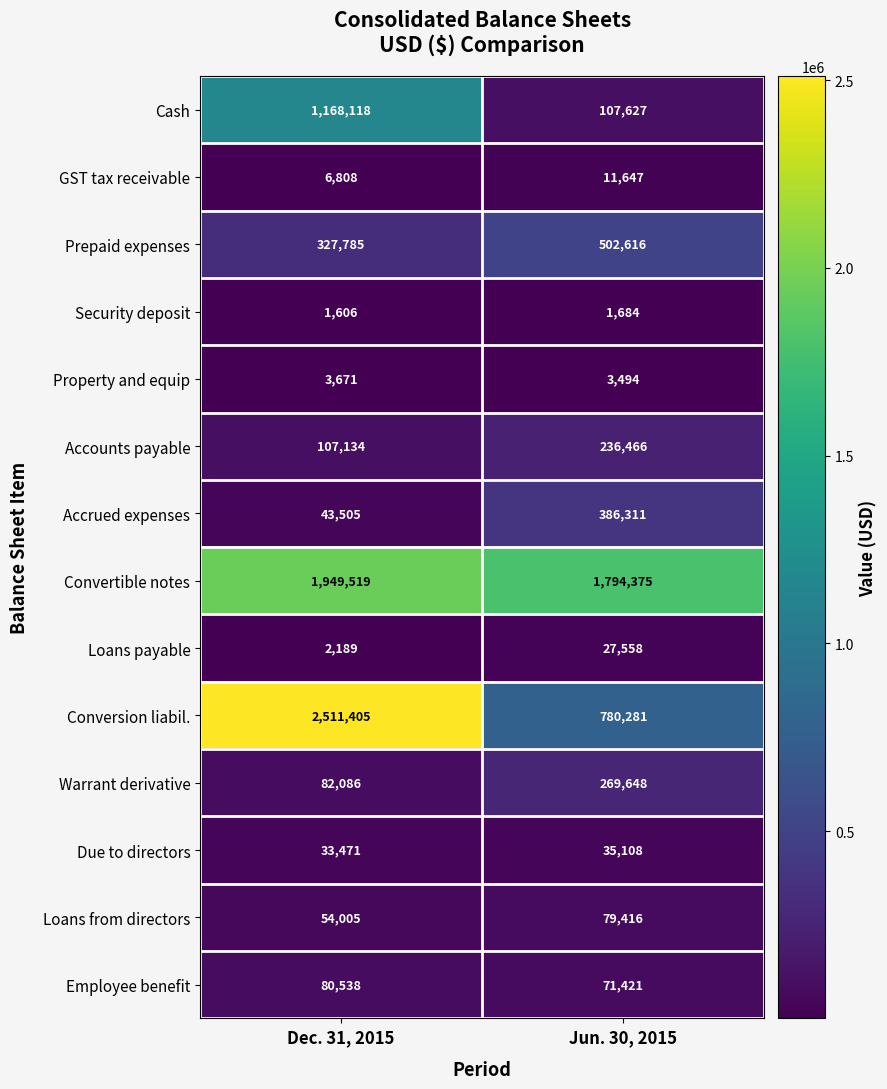

Which series changed the most between Dec. 31, 2015 and Jun. 30, 2015?

Conversion liabil.